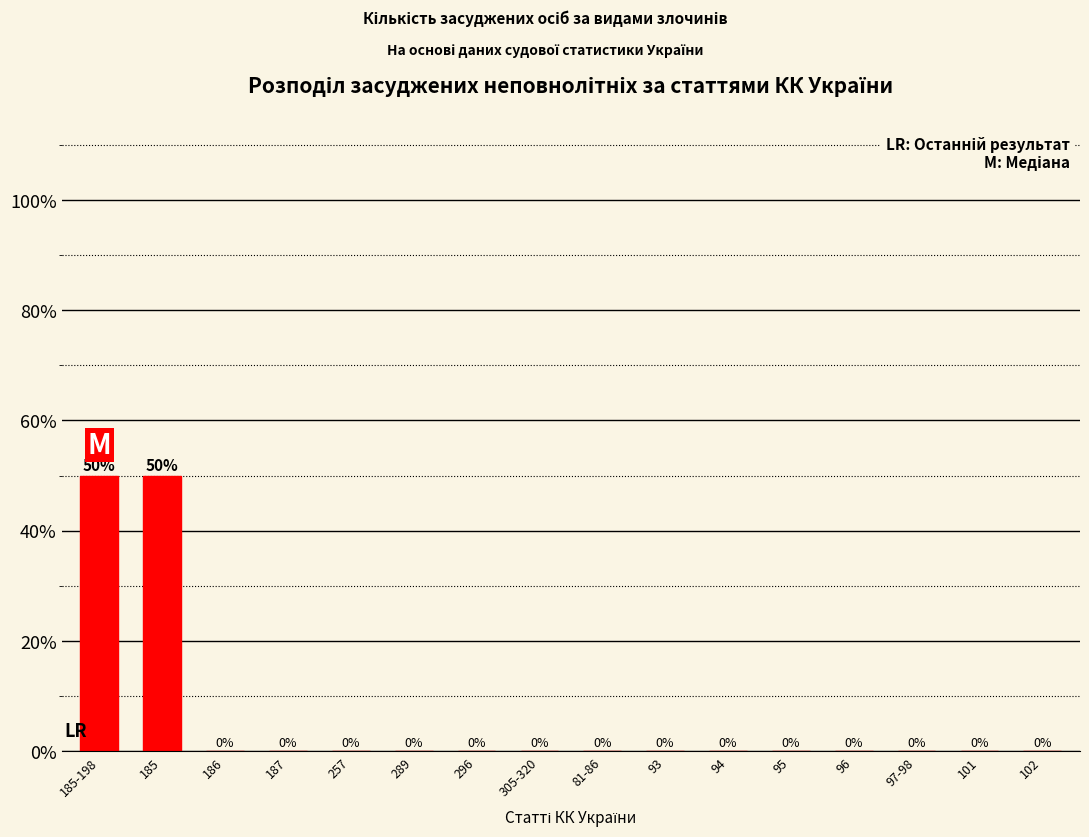

Reading right to left, list all the values displayed in this chart.

102=0	101=0	97-98=0	96=0	95=0	94=0	93=0	81-86=0	305-320=0	296=0	289=0	257=0	187=0	186=0	185=50	185-198=50